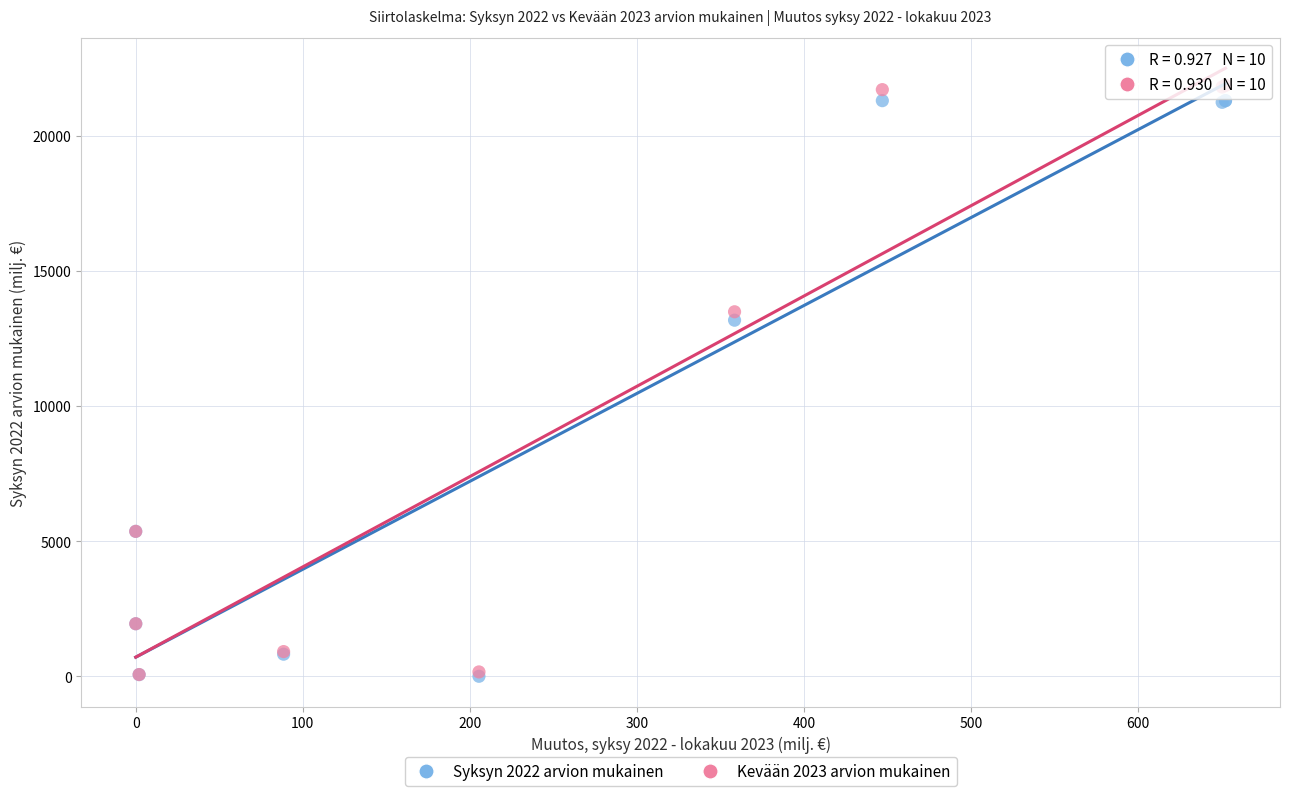

Which series has the widest spread of Y values?

Kevään 2023 arvion mukainen